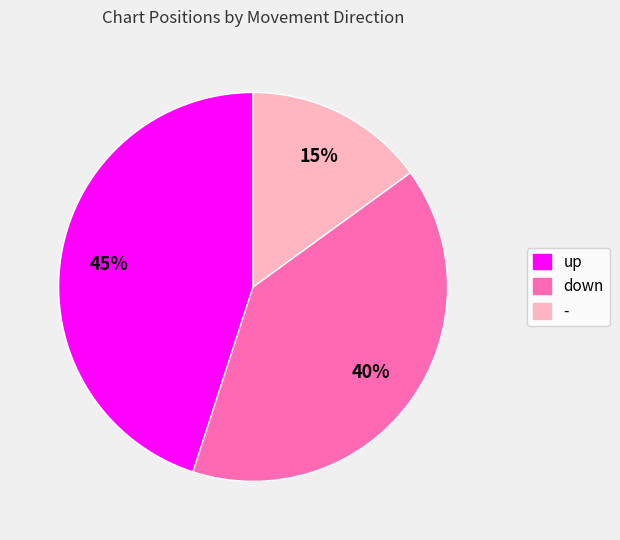

How many segments does this pie chart have?

3